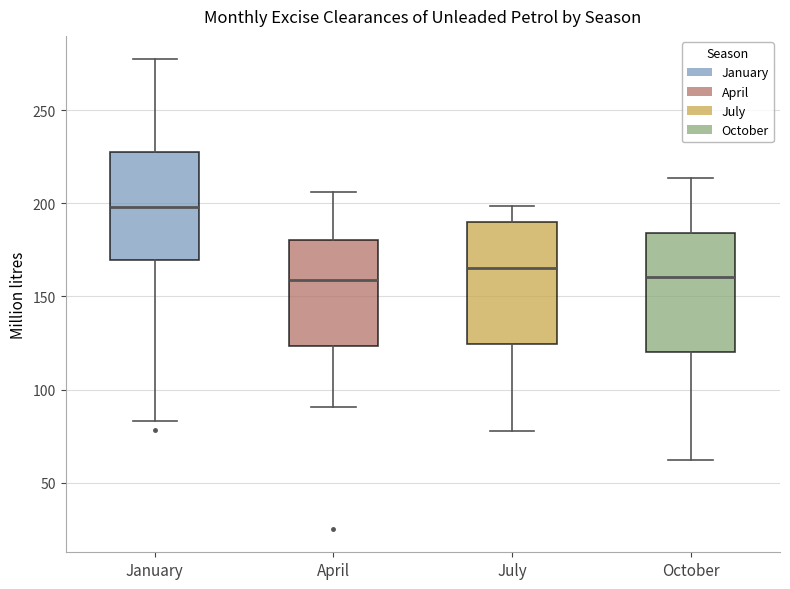

Where does the upper whisker of the box for October end on the y-axis? The values are not printed on the chart, so give them approximately, as read against the axis.

215